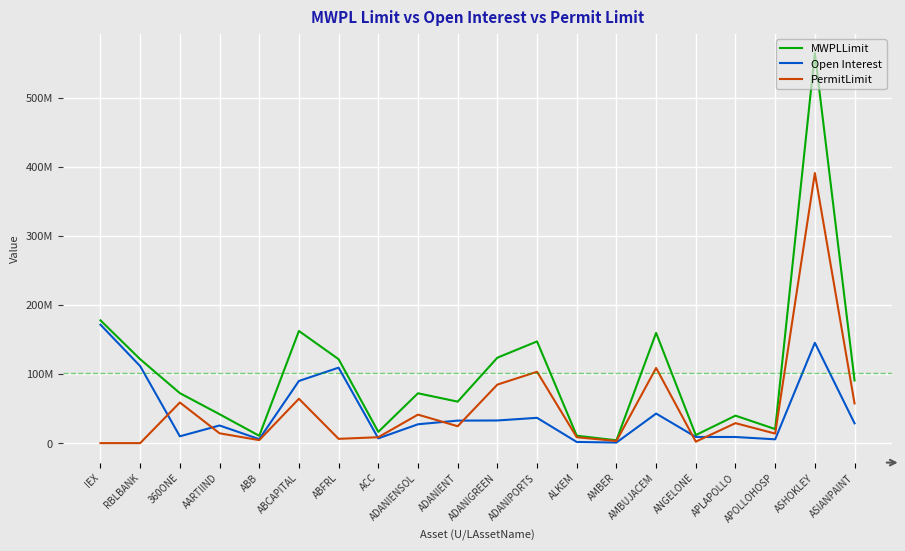

True or false: MWPLLimit and Open Interest cross at least once.

False